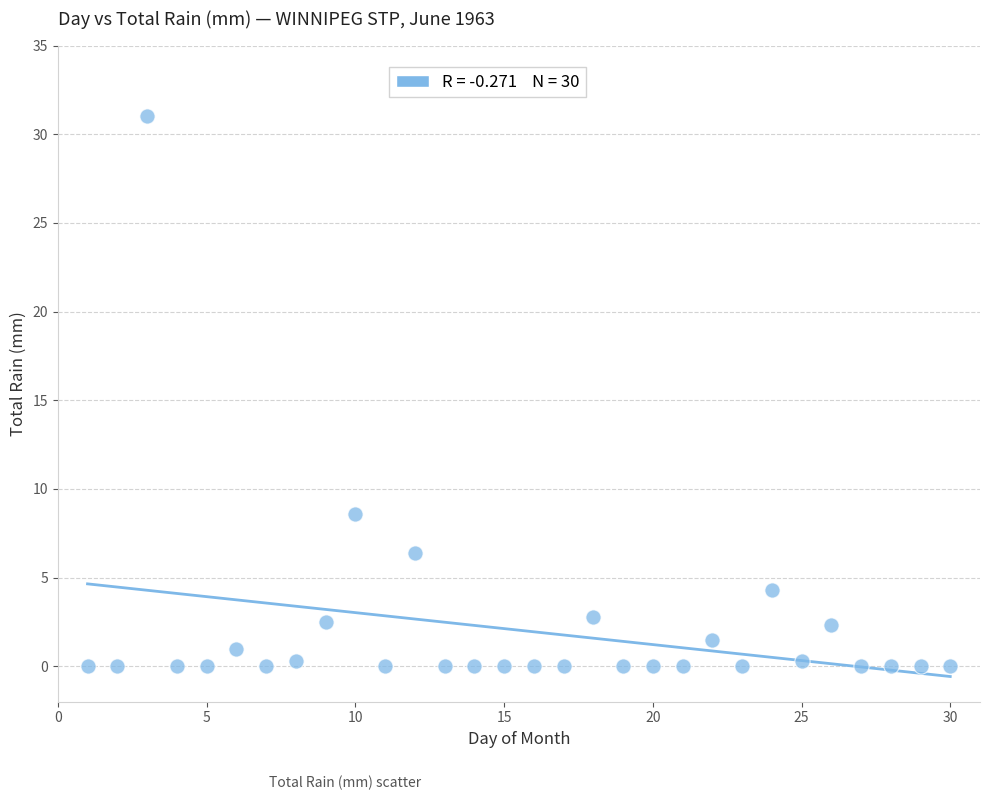

What is the range of Y values (max minus min)?

31.0